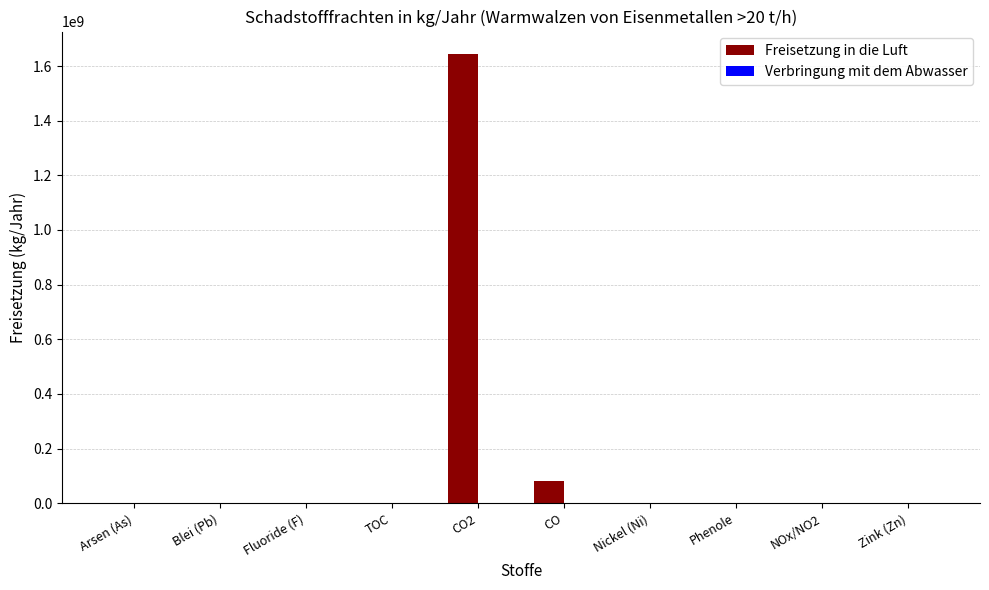

Where is Freisetzung in die Luft nearest to the value 822000000?

CO